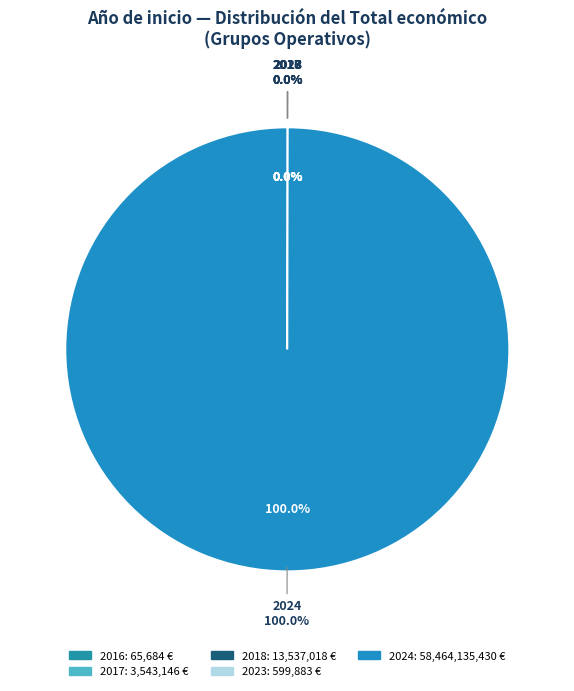

Which category accounts for the majority?

2024